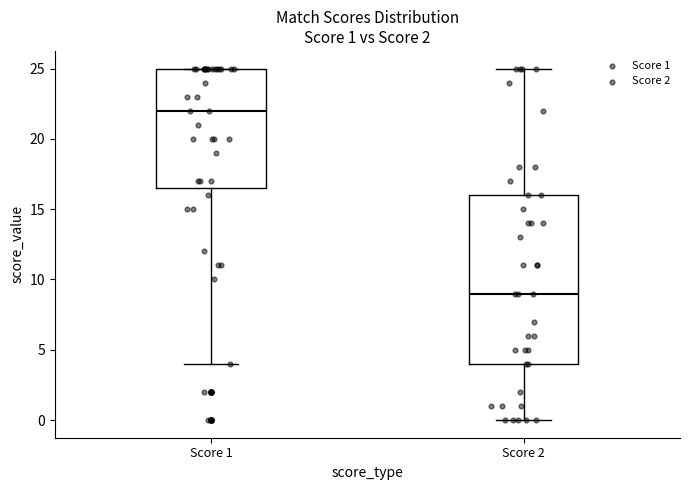

Which box is the tallest, from its lower edge to its upper edge?

Score 2